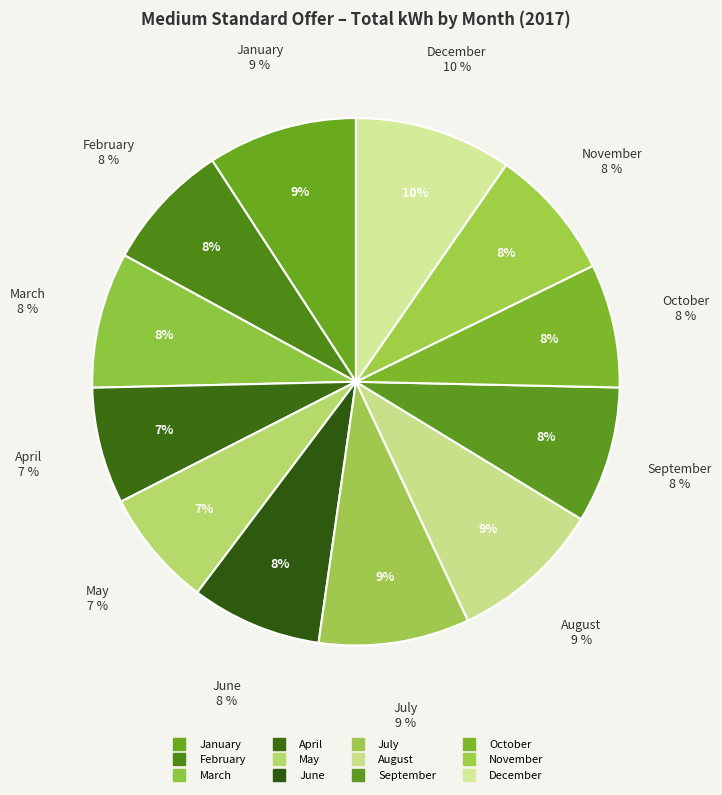

How many slices are in this pie chart?

12